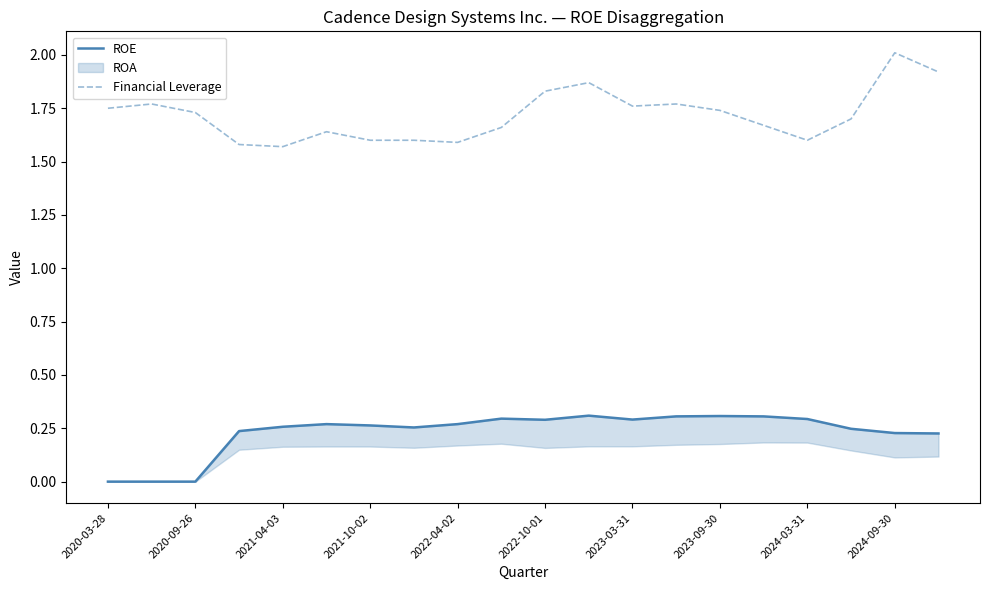

Is it true that Financial Leverage equals 3.0 at 2024-09-30?

False